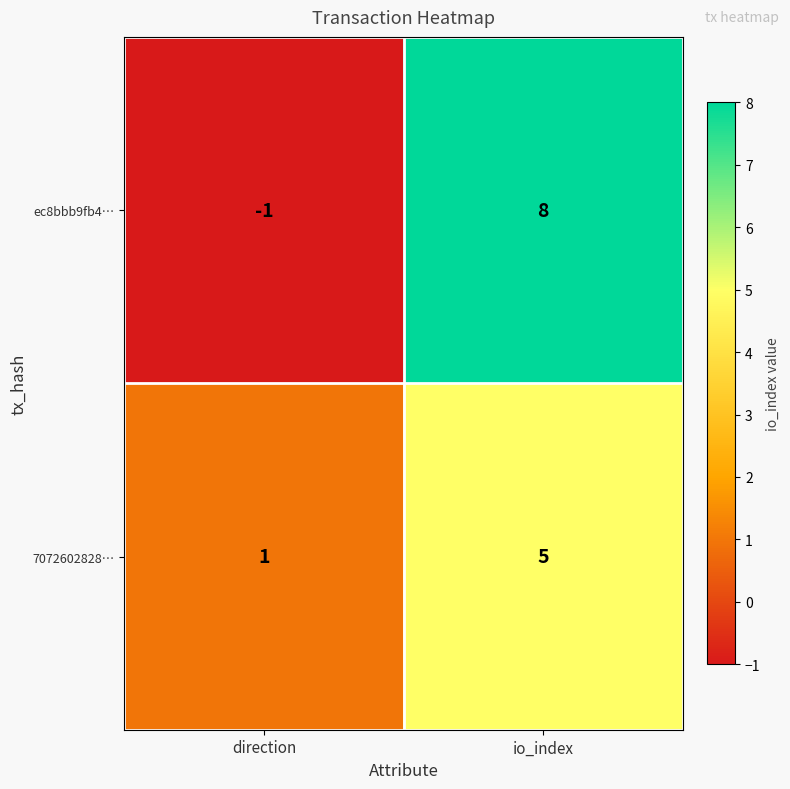

The ec8bbb9fb4… series shows 0 at direction. True or false?

False